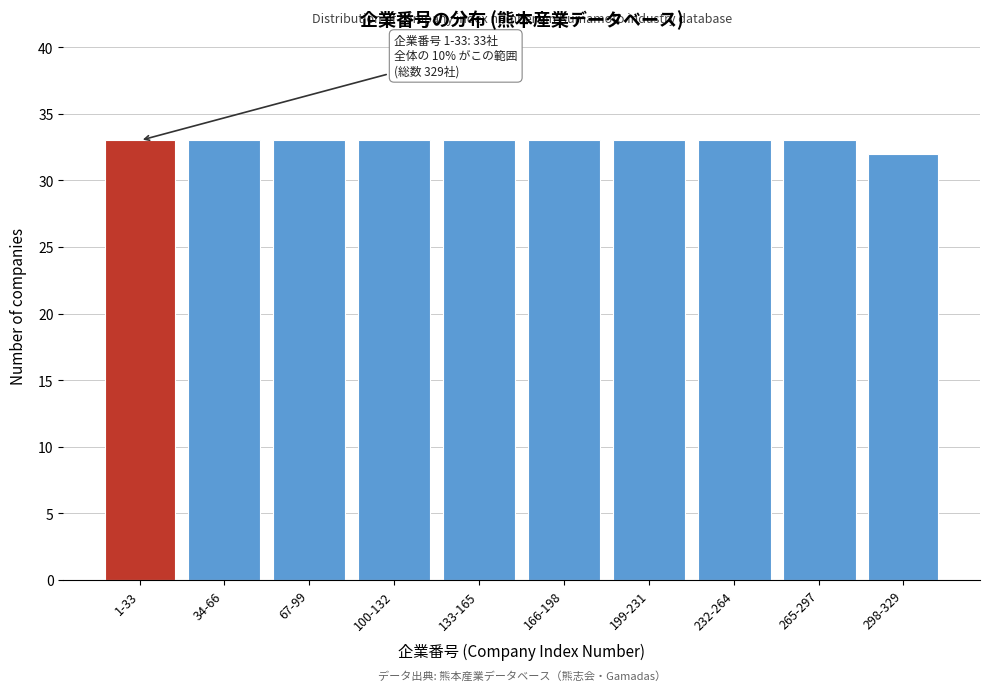

Reading right to left, extract all data points from this chart.

32	33	33	33	33	33	33	33	33	33